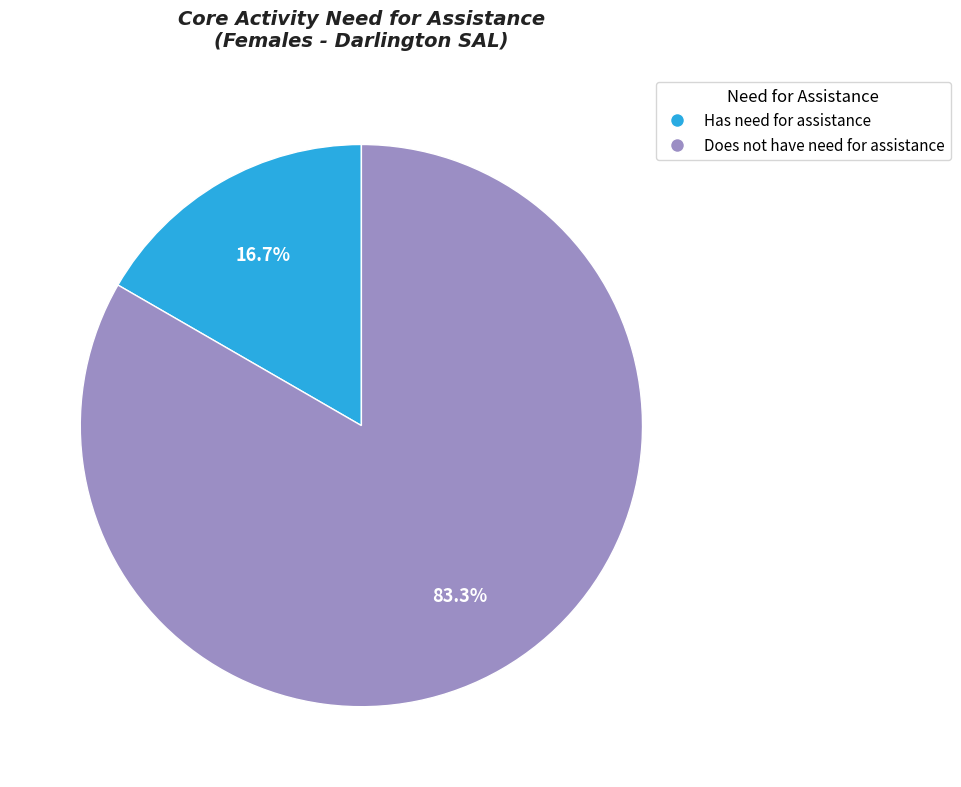

Which category accounts for the majority?

Does not have need for assistance